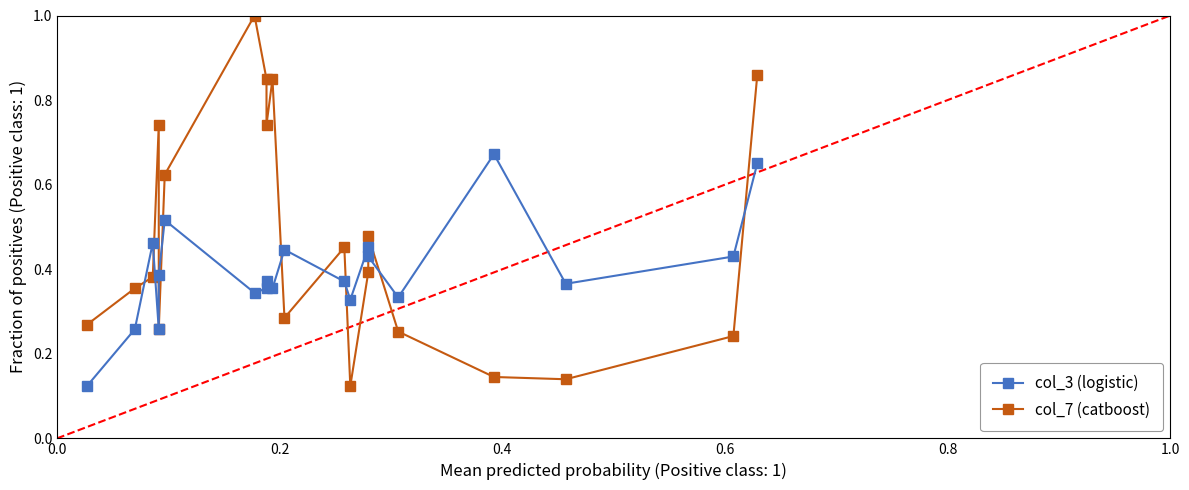

What is the difference between the maximum and minimum values in the col_3 (logistic) series?

0.5